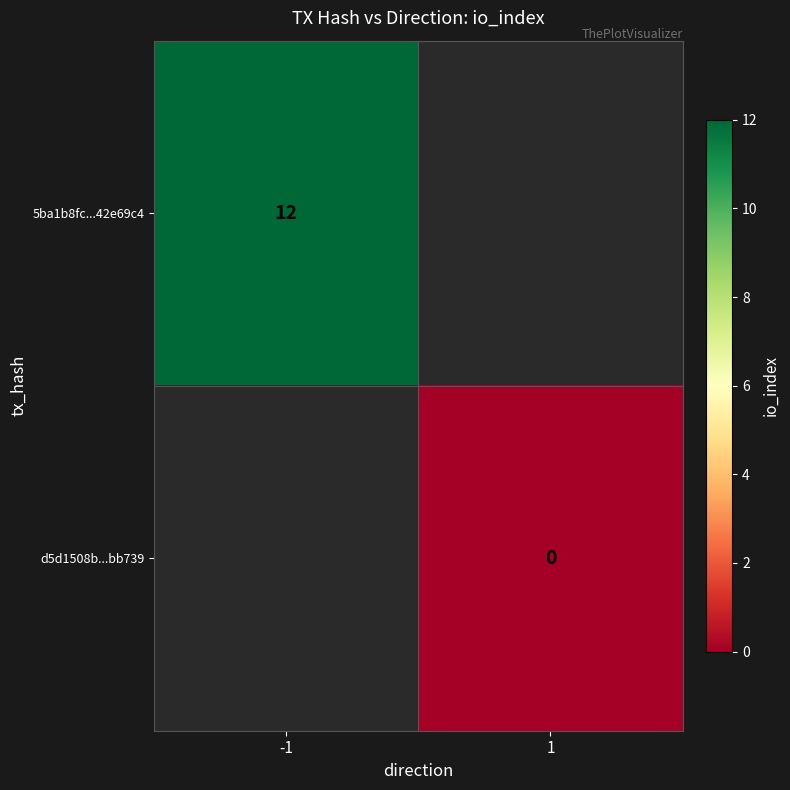

Between 1 and -1, which is larger?

-1